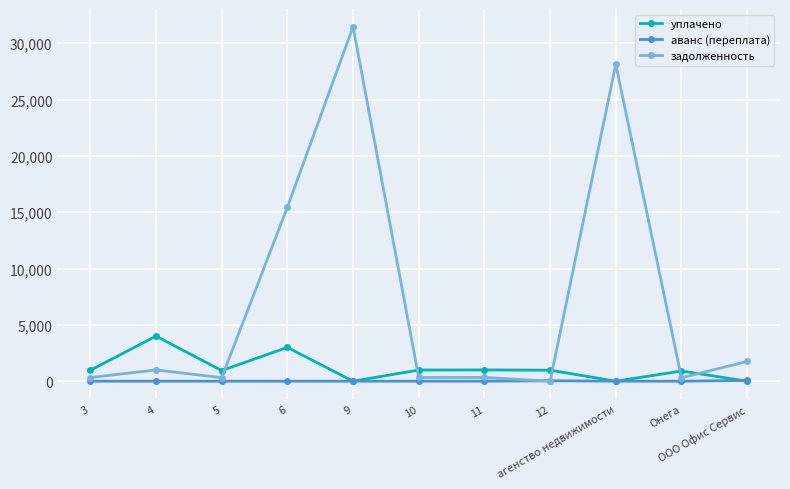

What are all the series names shown in the legend?

уплачено, аванс (переплата), задолженность